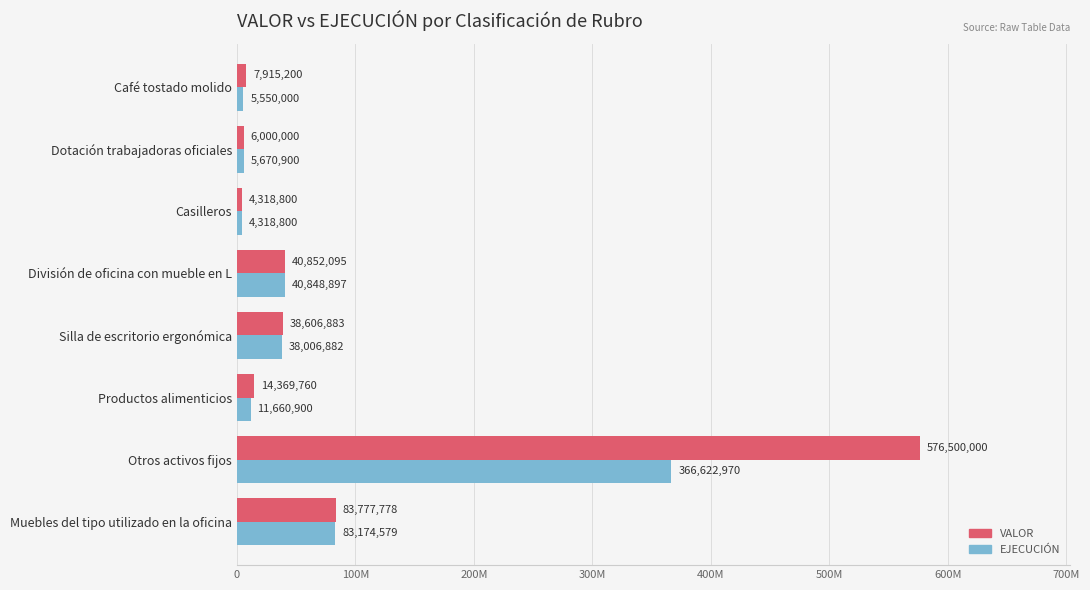

What are all the series names shown in the legend?

VALOR, EJECUCIÓN